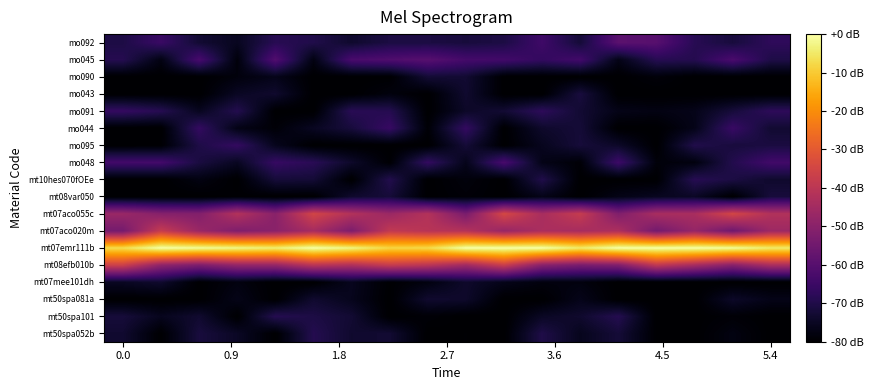

Reading right to left, list all the values displayed in this chart.

mt50spa052b: -80.0	-77.6	-80.0	-79.8	-72.2	-75.8	-70.1	-80.0	-79.7	-80.0	-73.0	-73.5	-69.2	-80.0	-74.7	-71.5	-79.9	-73.2
mt50spa101: -80.0	-79.1	-80.0	-80.0	-69.1	-73.5	-74.8	-80.0	-80.0	-79.1	-80.0	-72.9	-70.6	-69.0	-80.0	-73.3	-75.8	-71.9
mt50spa081a: -76.7	-74.3	-80.0	-80.0	-80.0	-76.4	-80.0	-80.0	-73.9	-73.4	-80.0	-76.0	-73.3	-80.0	-76.6	-80.0	-80.0	-80.0
mt07mee101dh: -80.0	-80.0	-80.0	-80.0	-80.0	-77.9	-78.0	-76.4	-73.8	-77.8	-79.7	-75.7	-80.0	-80.0	-77.7	-79.9	-73.5	-75.0
mt08efb010b: -43.4	-50.2	-44.2	-39.0	-51.7	-53.0	-50.1	-37.2	-45.3	-40.2	-37.8	-42.3	-40.2	-47.6	-47.8	-52.3	-48.8	-36.4
mt07emr111b: -4.6	-1.0	0.0	0.0	0.0	-4.7	0.0	0.0	0.0	-7.6	-8.2	-2.8	0.0	-4.0	-2.4	-1.1	0.0	-7.0
mt07aco020m: -46.0	-55.1	-47.6	-54.2	-42.9	-44.2	-43.4	-47.3	-41.5	-40.7	-38.8	-52.4	-44.3	-49.8	-51.9	-46.8	-37.9	-54.0
mt07aco055c: -42.0	-34.7	-43.7	-43.7	-51.8	-37.8	-43.8	-34.3	-53.0	-41.7	-46.5	-41.8	-35.0	-50.1	-41.7	-51.4	-50.6	-46.9
mt08var050: -71.7	-80.0	-74.6	-75.5	-76.8	-80.0	-76.6	-80.0	-78.9	-80.0	-72.1	-73.5	-80.0	-80.0	-79.6	-80.0	-80.0	-80.0
mt10hes070fOEe: -73.6	-70.8	-68.7	-79.9	-80.0	-80.0	-69.9	-80.0	-78.3	-80.0	-69.5	-80.0	-72.4	-72.0	-80.0	-77.5	-80.0	-80.0
mo048: -64.0	-69.5	-77.9	-78.4	-64.9	-79.1	-76.7	-62.8	-76.3	-66.6	-79.6	-74.0	-68.3	-66.1	-75.2	-71.1	-63.6	-63.7
mo095: -71.1	-71.6	-69.8	-80.0	-74.2	-72.0	-75.7	-80.0	-72.3	-80.0	-80.0	-80.0	-80.0	-75.9	-66.4	-70.3	-79.7	-80.0
mo044: -73.0	-65.6	-76.5	-80.0	-80.0	-72.2	-73.8	-80.0	-66.4	-79.2	-65.8	-71.7	-75.2	-78.9	-77.0	-66.4	-80.0	-80.0
mo091: -67.6	-71.9	-76.4	-77.4	-76.7	-72.9	-67.6	-72.8	-74.3	-80.0	-69.0	-68.3	-80.0	-80.0	-69.2	-75.6	-68.8	-66.3
mo043: -80.0	-80.0	-80.0	-80.0	-80.0	-71.4	-80.0	-80.0	-73.4	-80.0	-78.0	-80.0	-80.0	-73.5	-74.9	-80.0	-80.0	-80.0
mo090: -80.0	-80.0	-80.0	-78.6	-80.0	-80.0	-80.0	-80.0	-73.0	-72.5	-79.9	-80.0	-80.0	-76.4	-78.2	-80.0	-80.0	-80.0
mo045: -70.2	-62.3	-69.2	-68.7	-76.8	-63.9	-66.6	-63.9	-63.4	-59.9	-61.4	-62.6	-77.5	-61.0	-78.4	-62.8	-77.4	-69.0
mo092: -67.5	-71.6	-68.6	-59.9	-59.2	-72.3	-64.5	-70.6	-71.6	-70.9	-70.8	-73.5	-69.9	-68.6	-75.4	-72.9	-65.4	-70.5